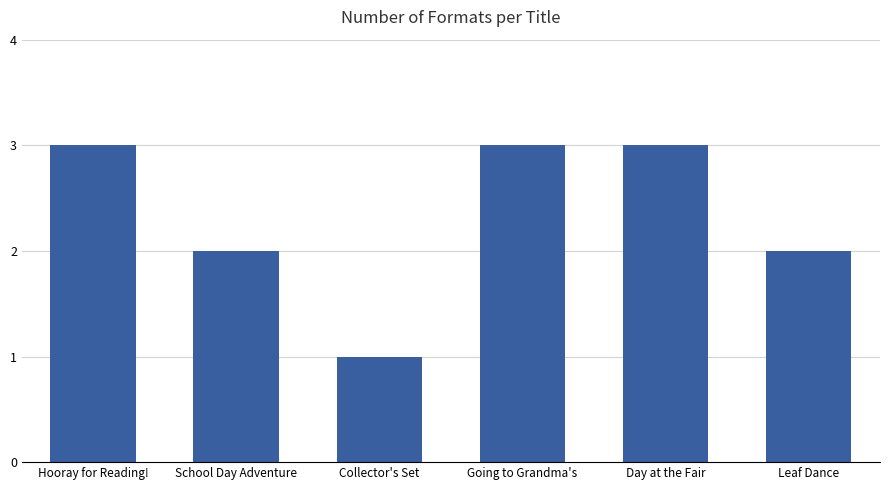

What is the value of the 2nd bar from the left?

2